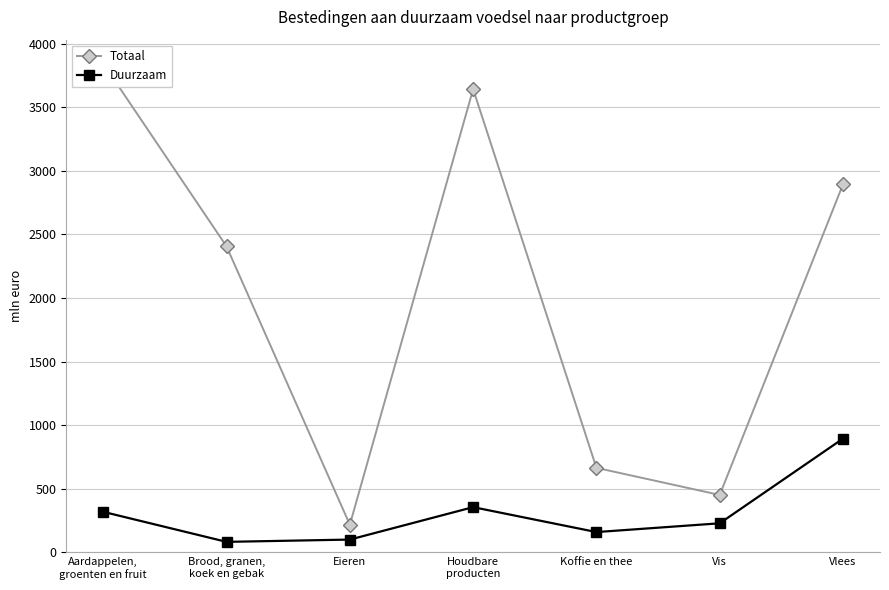

Is the value of Duurzaam at Brood, granen,
koek en gebak greater than the value of Totaal at Eieren?

No